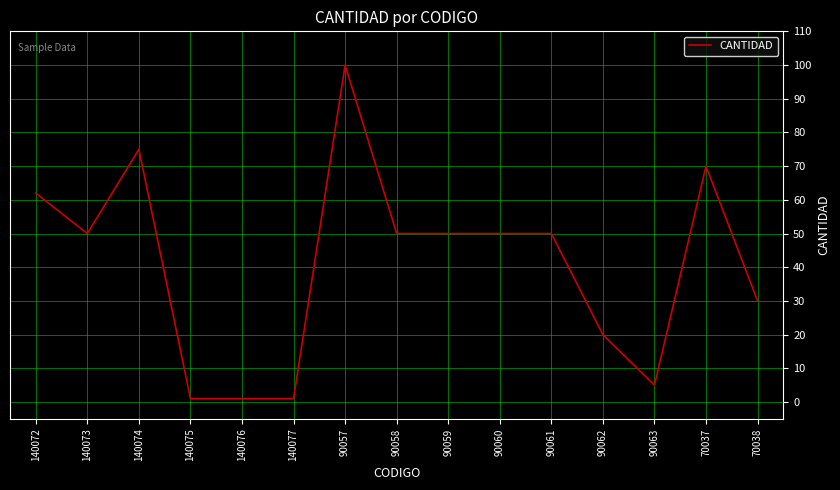

What is the difference between the maximum and minimum values?

99